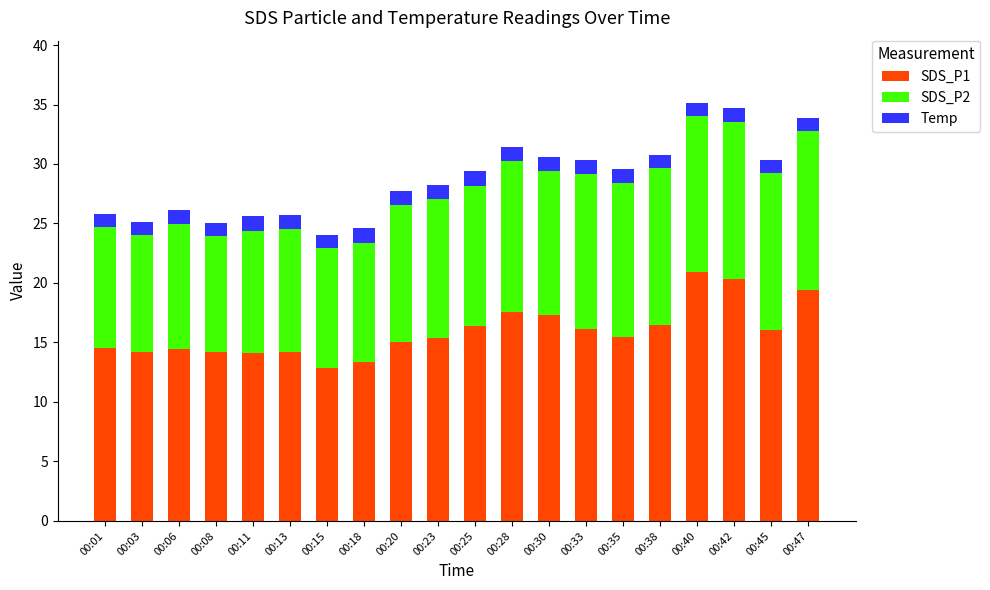

What is the maximum value for SDS_P1?

20.9